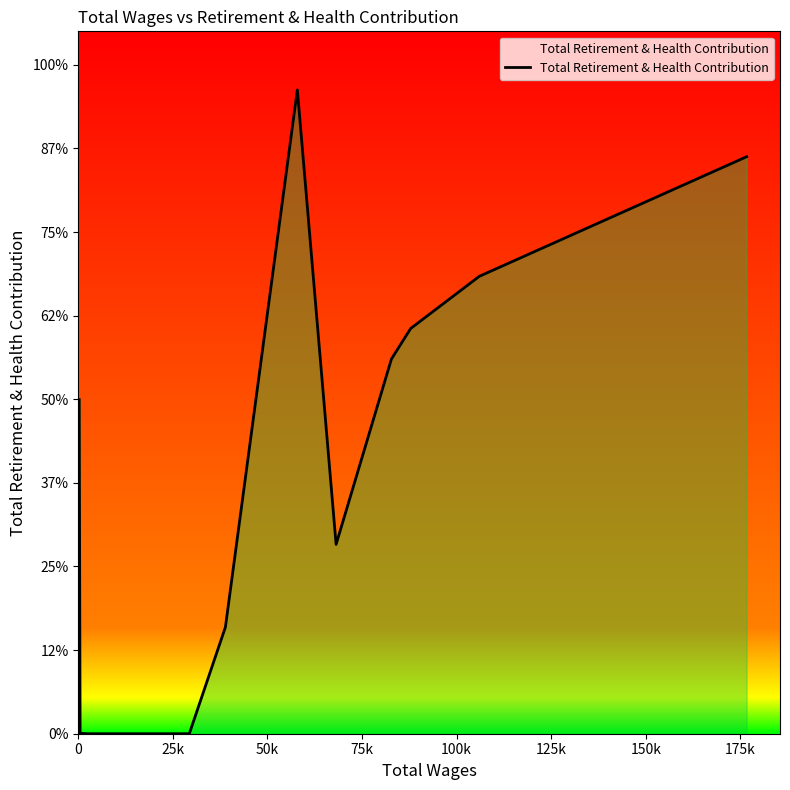

How many data points does each series have?

21